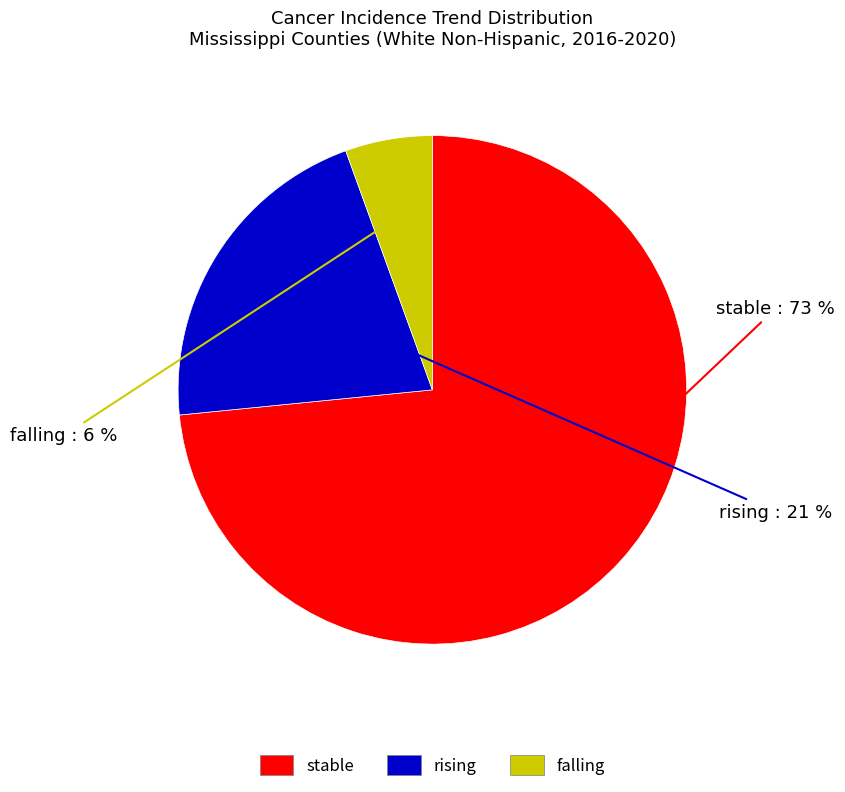

To the nearest percent, what is the combined percentage of stable and rising?

94%